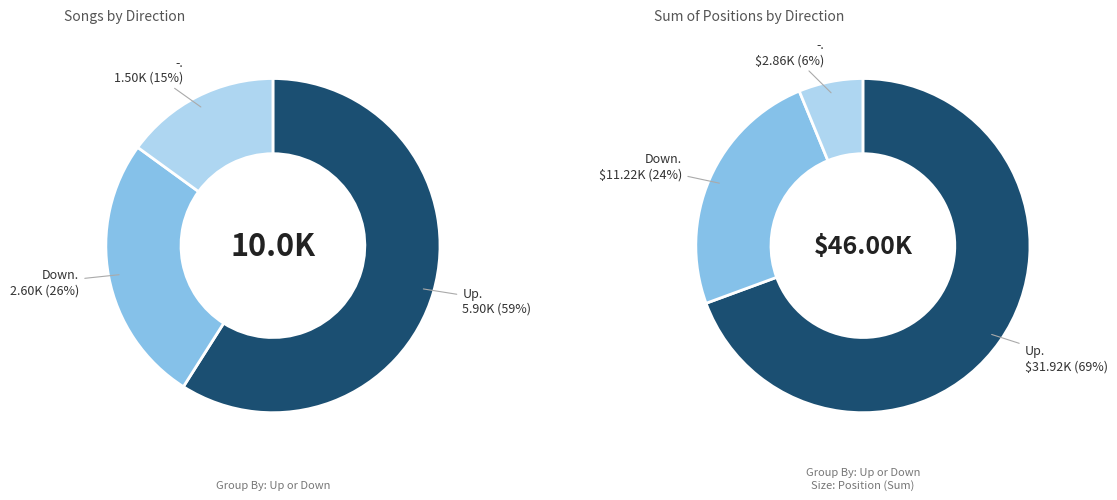

Which category has the biggest portion of the pie?

up